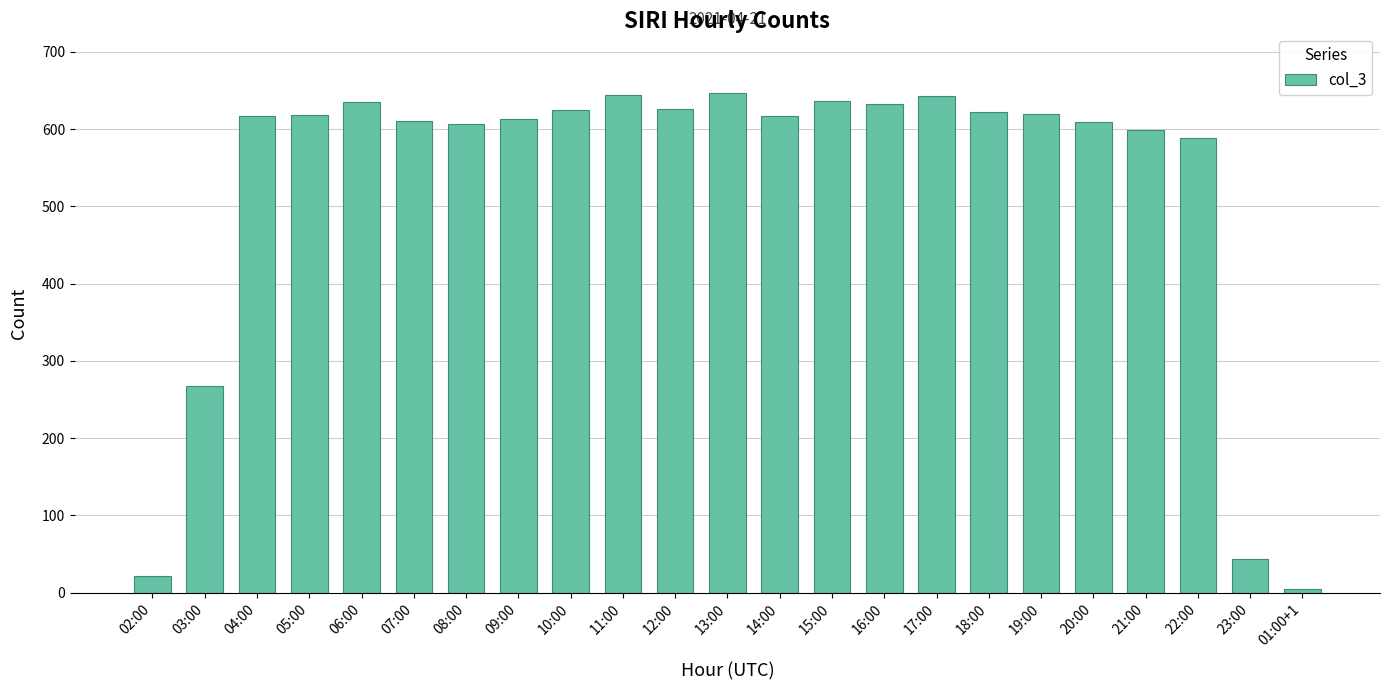

The chart shows a value of 831 at 12:00. True or false?

False